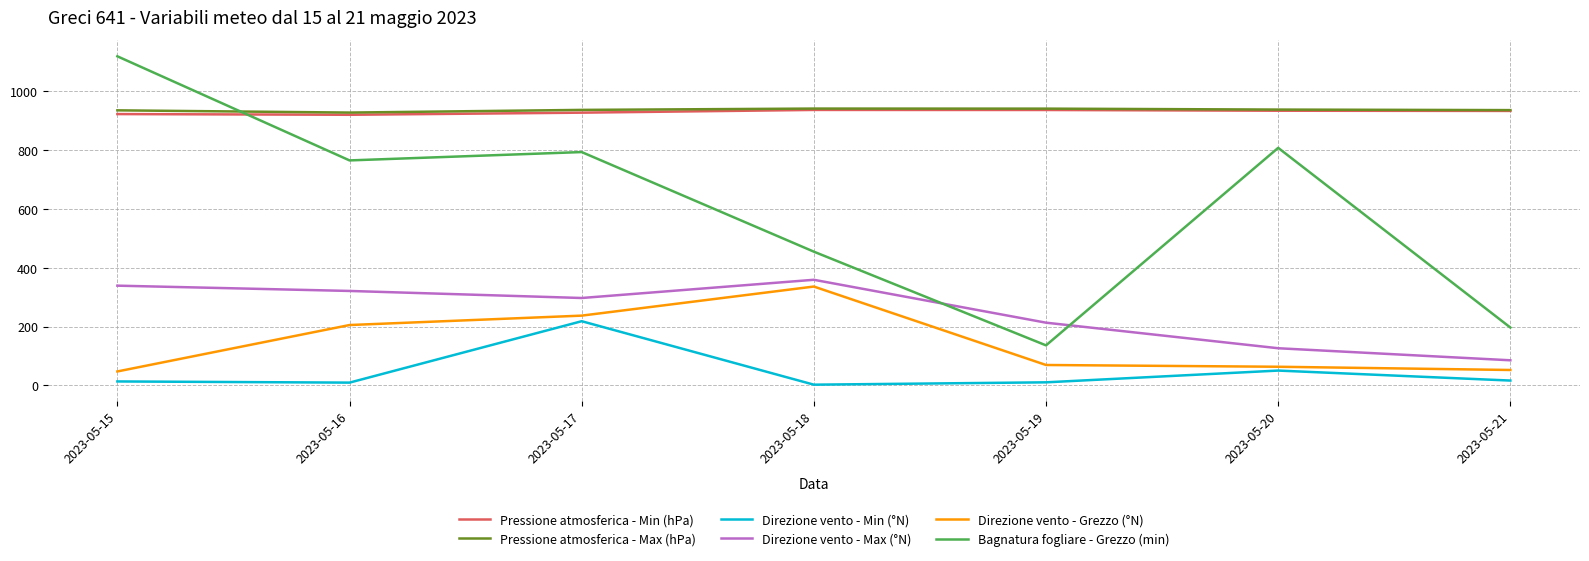

What is the difference between the highest and lowest values at 2023-05-17?

719.2